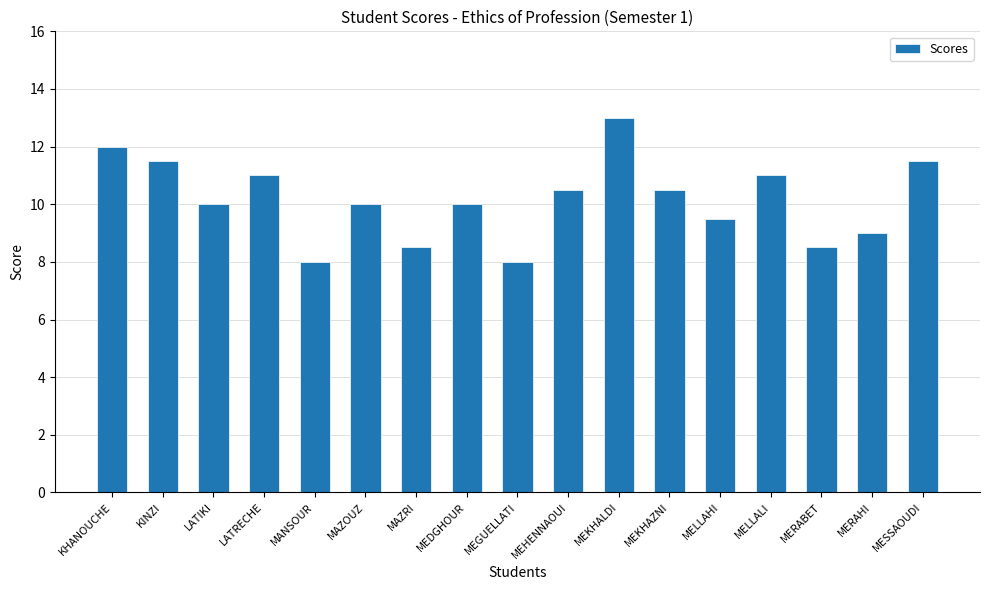

What is the difference between the maximum and minimum values?

5.0